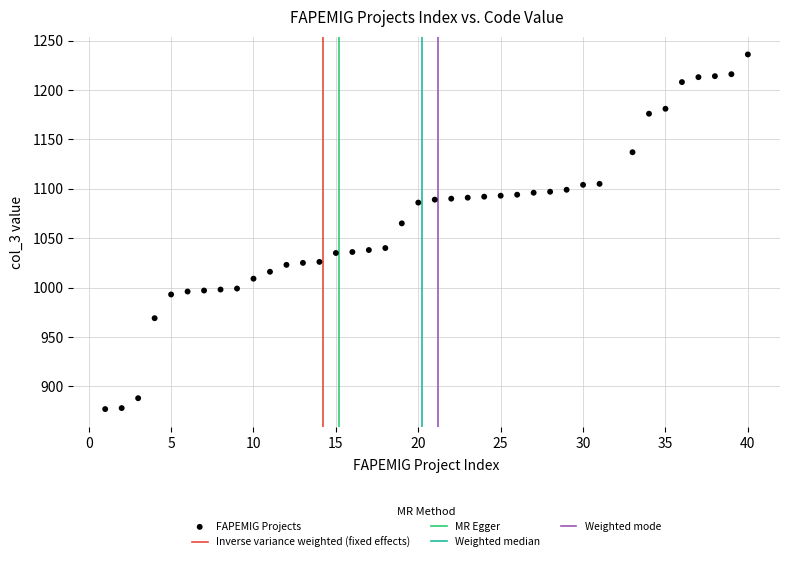

What Y value in the scatter plot is closest to 1056?

1065